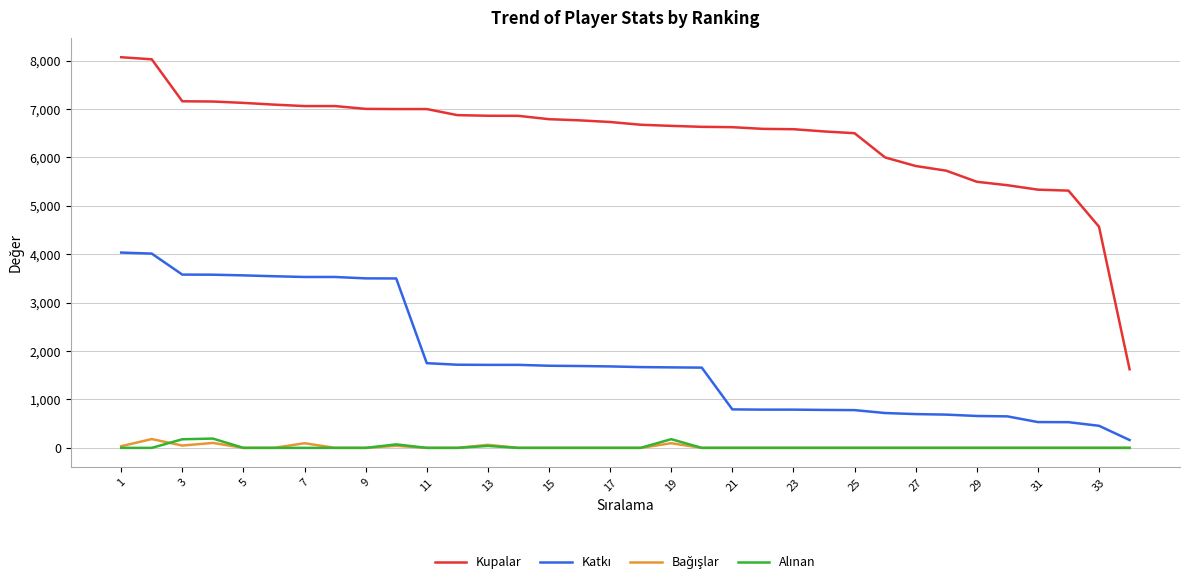

Which series has the largest total across all categories?

Kupalar